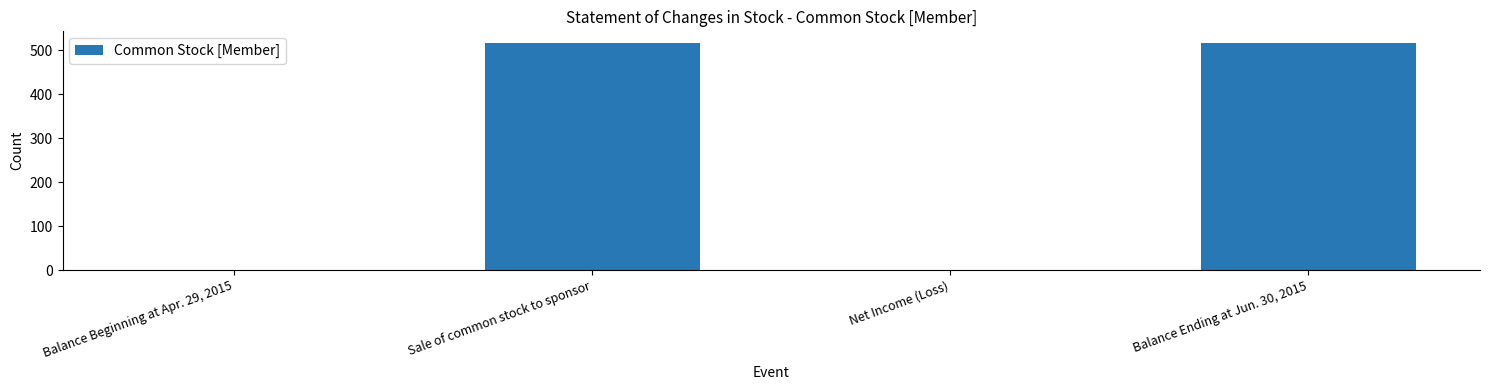

What is the greatest value displayed?

517